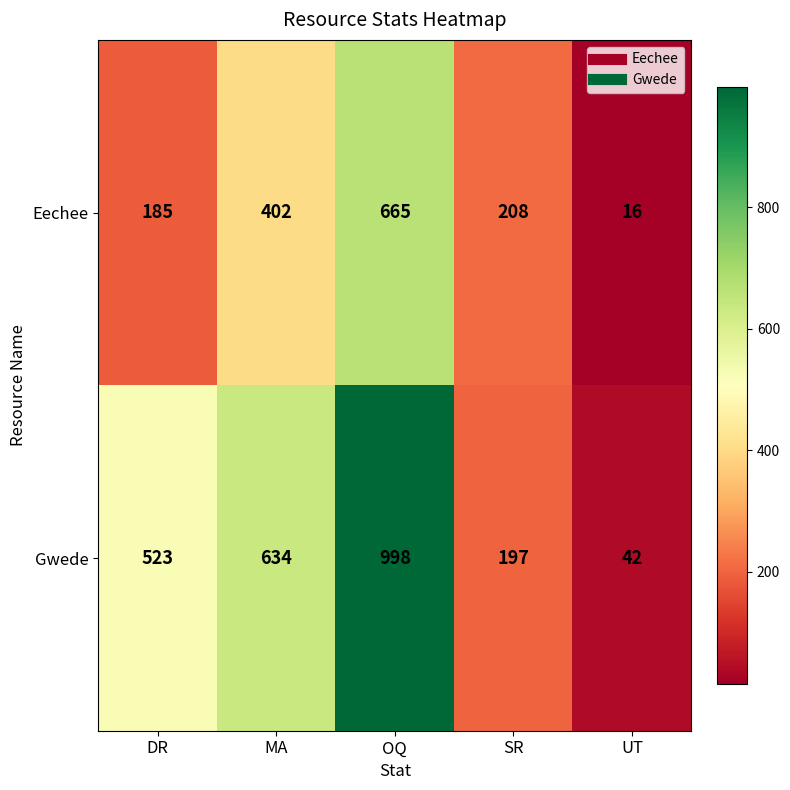

Is it true that Gwede equals 294 at OQ?

False